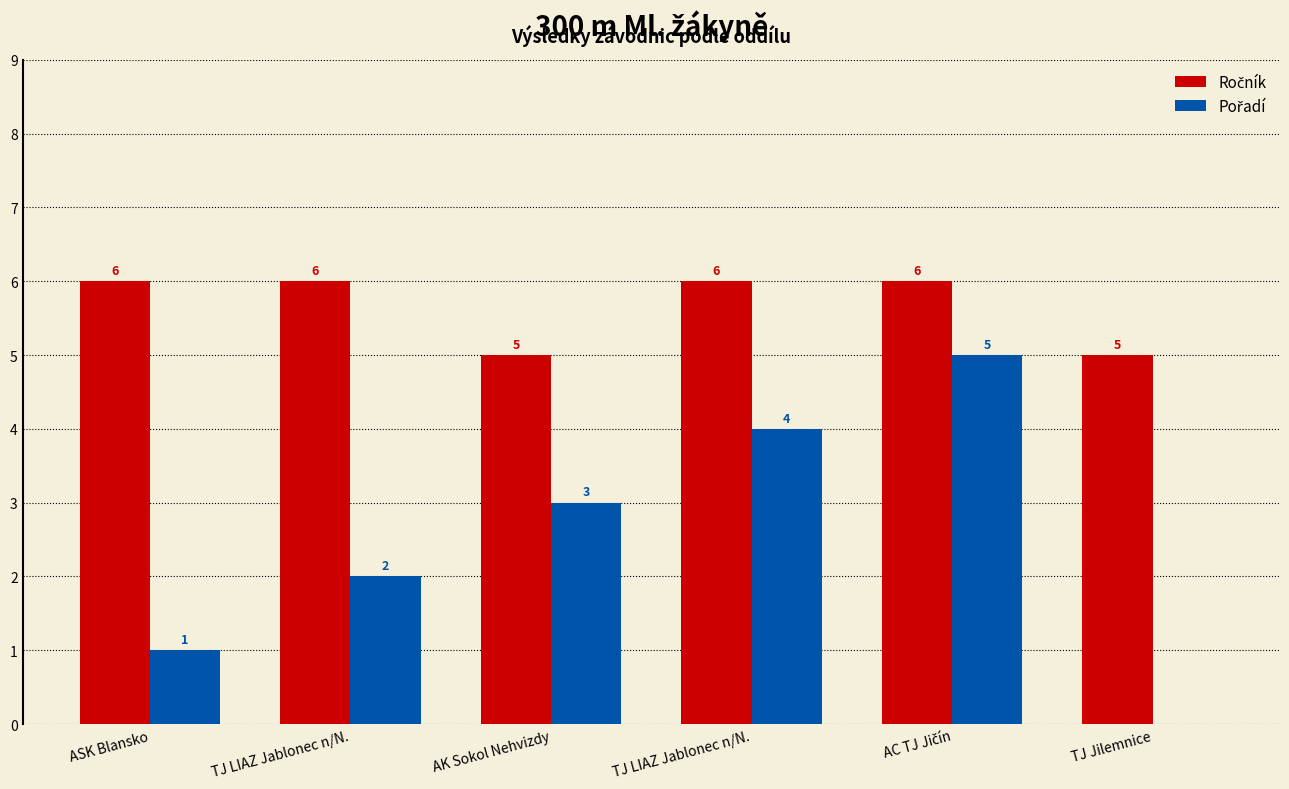

Are the bars horizontal?

No